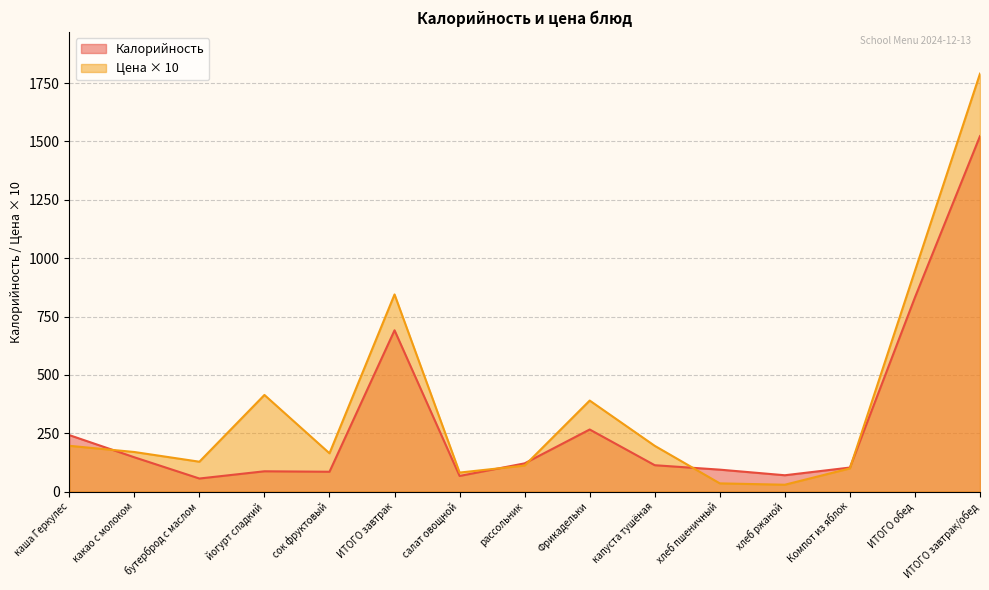

Reading left to right, extract all data points from this chart.

Калорийность: 242.0	147.0	56.0	87.0	85.0	691.0	67.0	121.0	266.0	113.0	94.0	70.0	103.0	832.0	1523.0
Цена: 196.2	169.6	128.0	414.0	164.1	844.6	81.5	111.5	390.0	196.0	35.2	29.4	99.3	945.9	1790.5